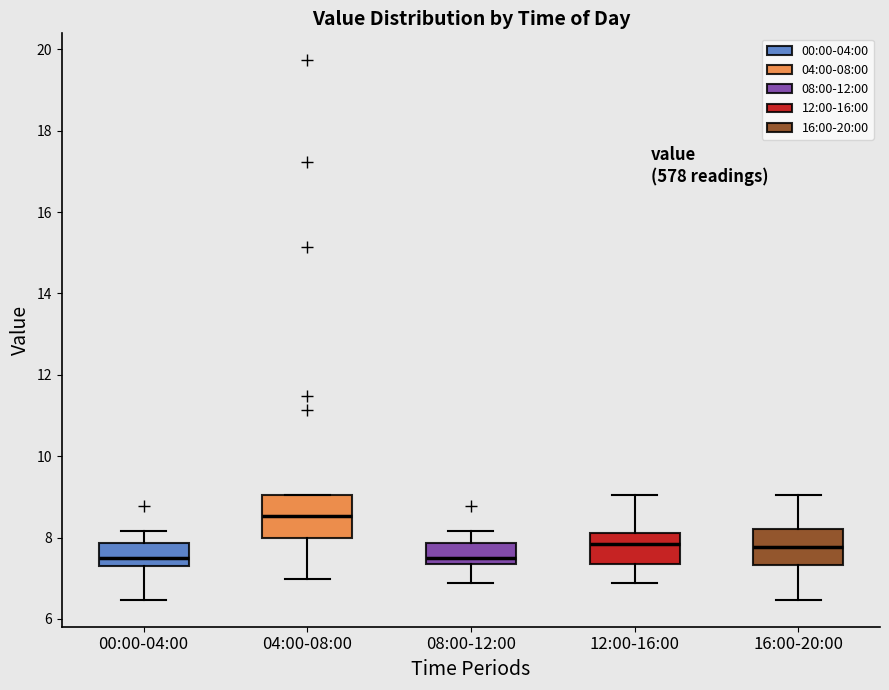

Where does the median line of the box for 00:00-04:00 sit on the y-axis? The values are not printed on the chart, so give them approximately, as read against the axis.

7.4